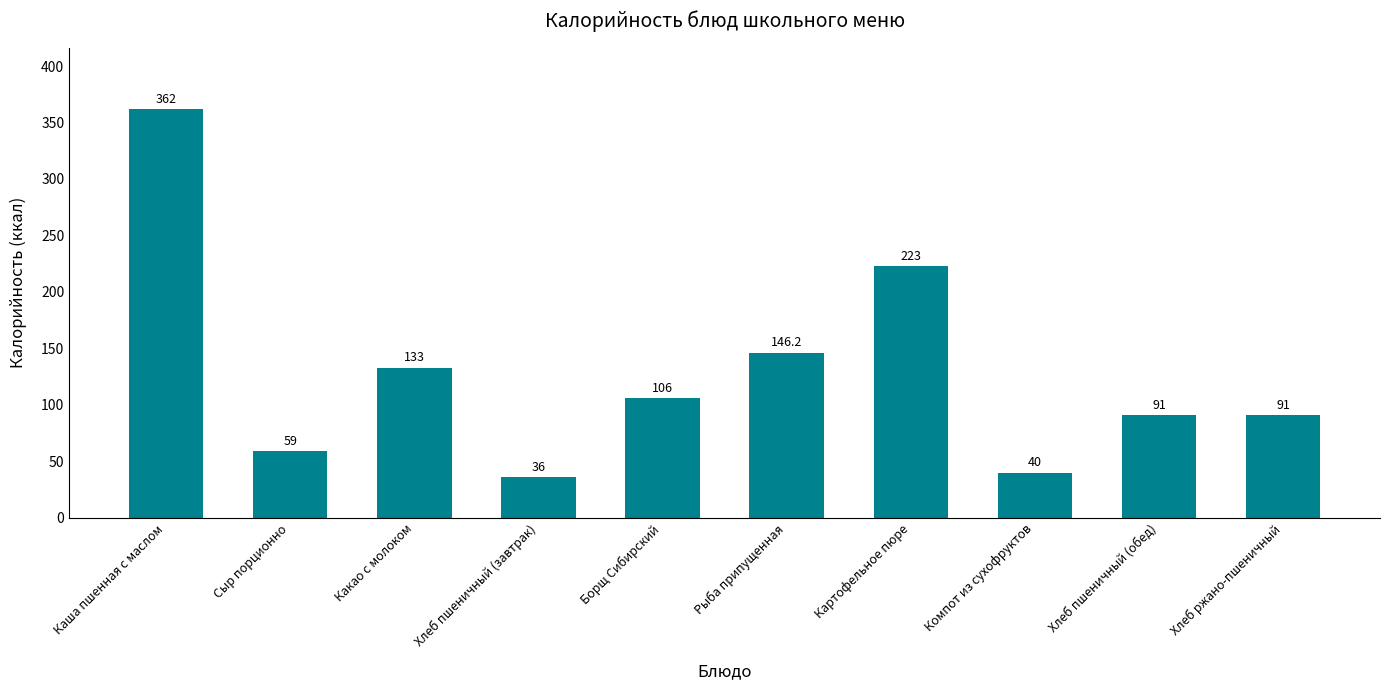

The value at Хлеб пшеничный (завтрак) is 15.0. True or false?

False